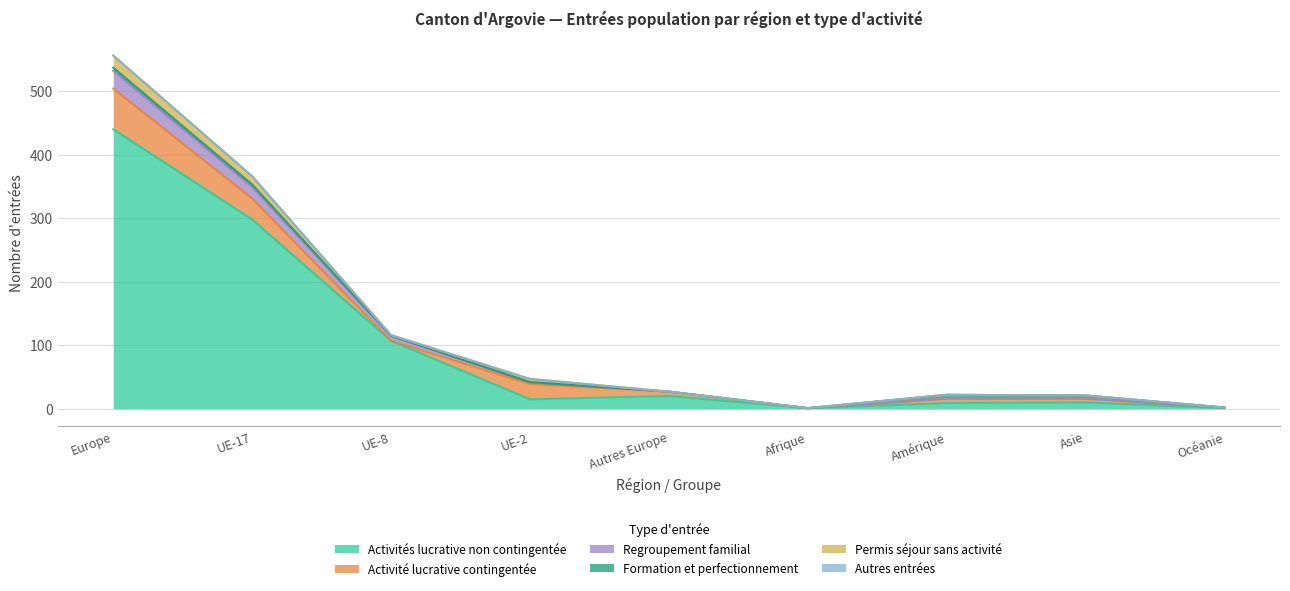

Reading right to left, list all the values displayed in this chart.

Activités lucrative non contingentée: 1	10	9	1	20	15	107	298	440
Activité lucrative contingentée: 1	6	7	0	7	24	0	33	64
Regroupement familial: 0	0	0	0	0	3	7	18	28
Formation et perfectionnement: 0	5	6	0	0	0	1	4	5
Permis séjour sans activité: 0	0	0	0	0	5	1	13	19
Autres entrées: 0	0	0	0	0	0	0	0	0